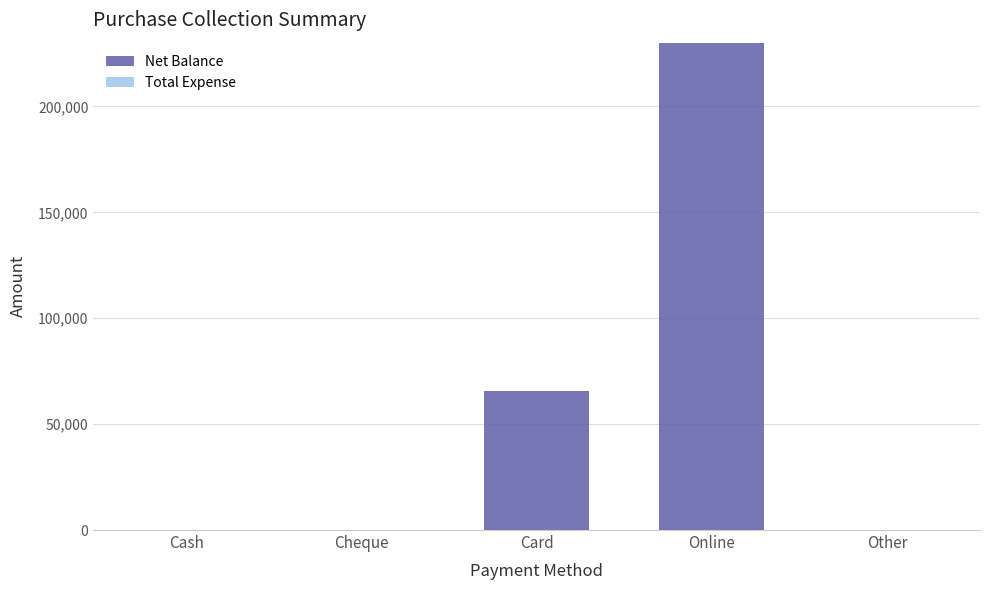

Read the value at Online.

230100